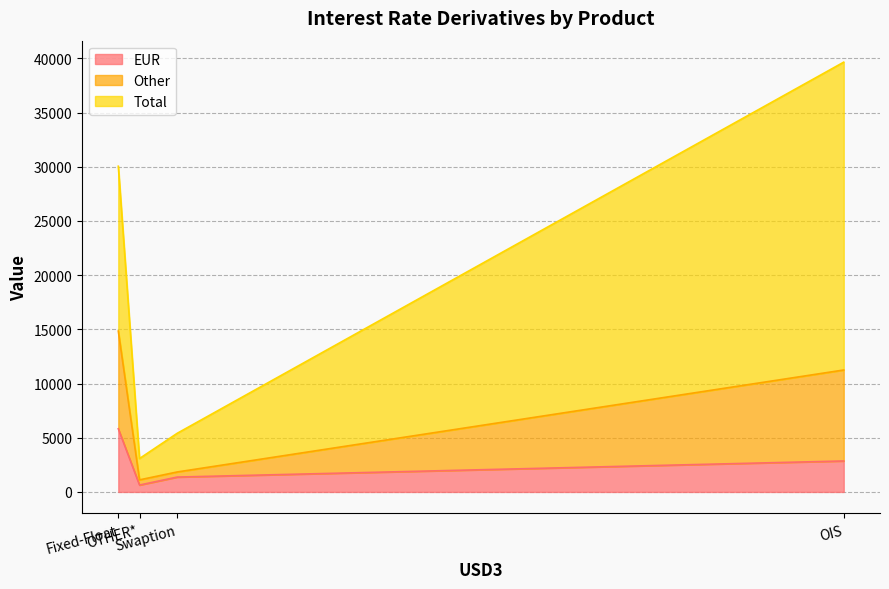

What are all the series names shown in the legend?

EUR, Other, Total